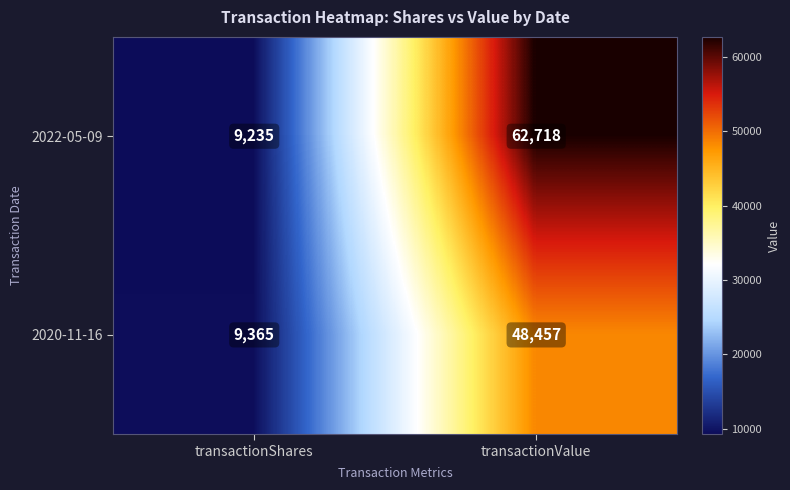

What is the average value of the 2020-11-16 series?

28911